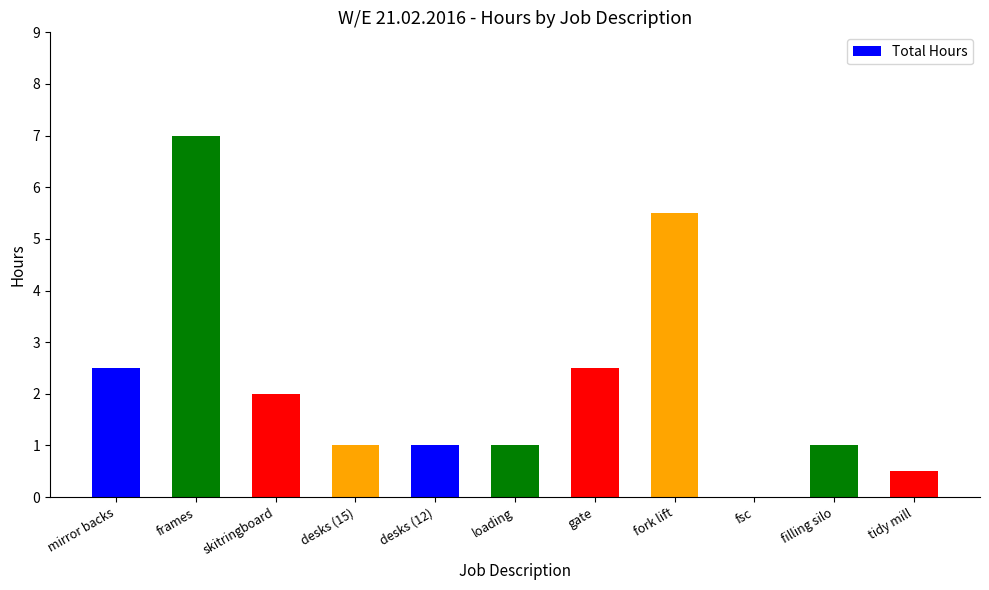

Is it true that the value at desks (15) is 1.0?

True